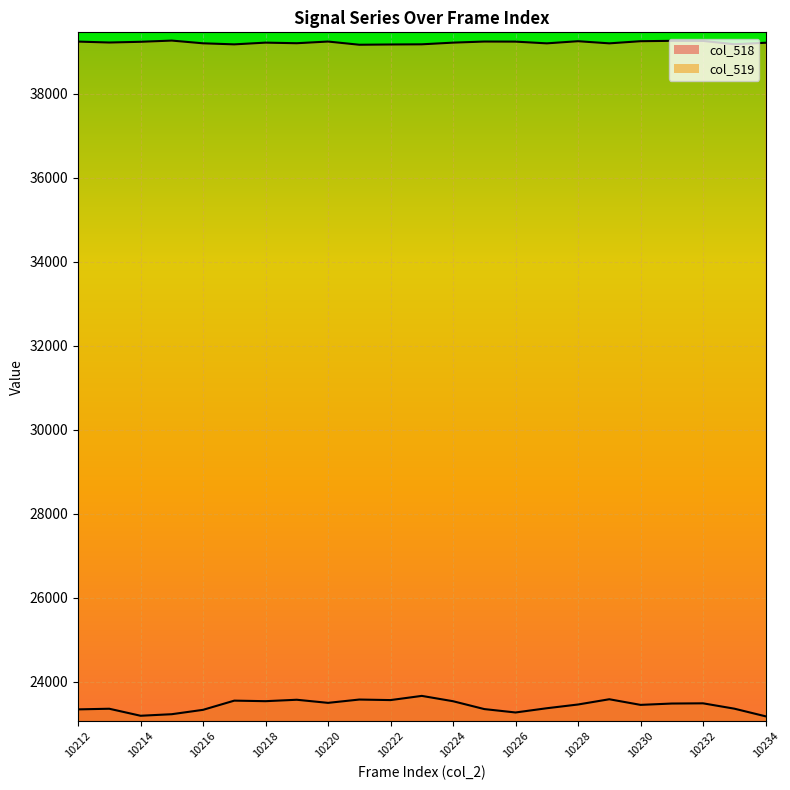

At which category does col_518 reach its first local valley?

10214